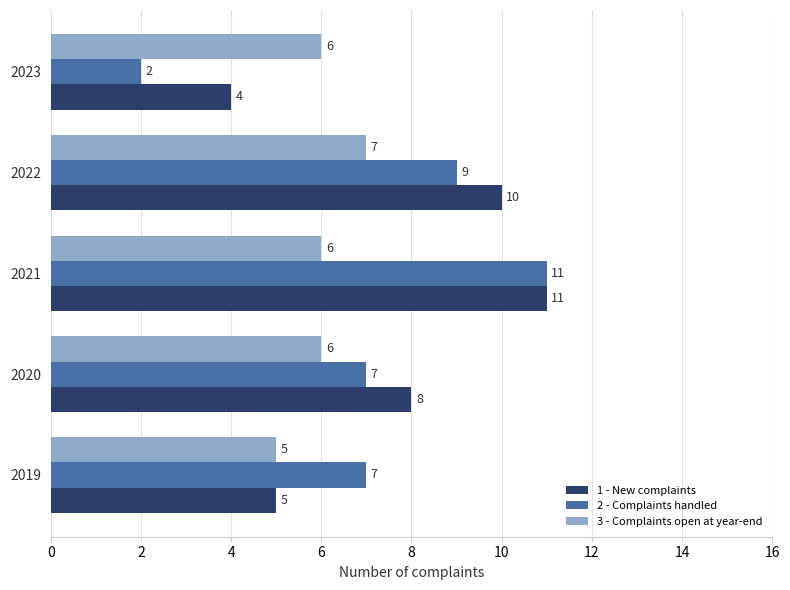

True or false: 3 - Complaints open at year-end has a value of 6 at 2021.

True